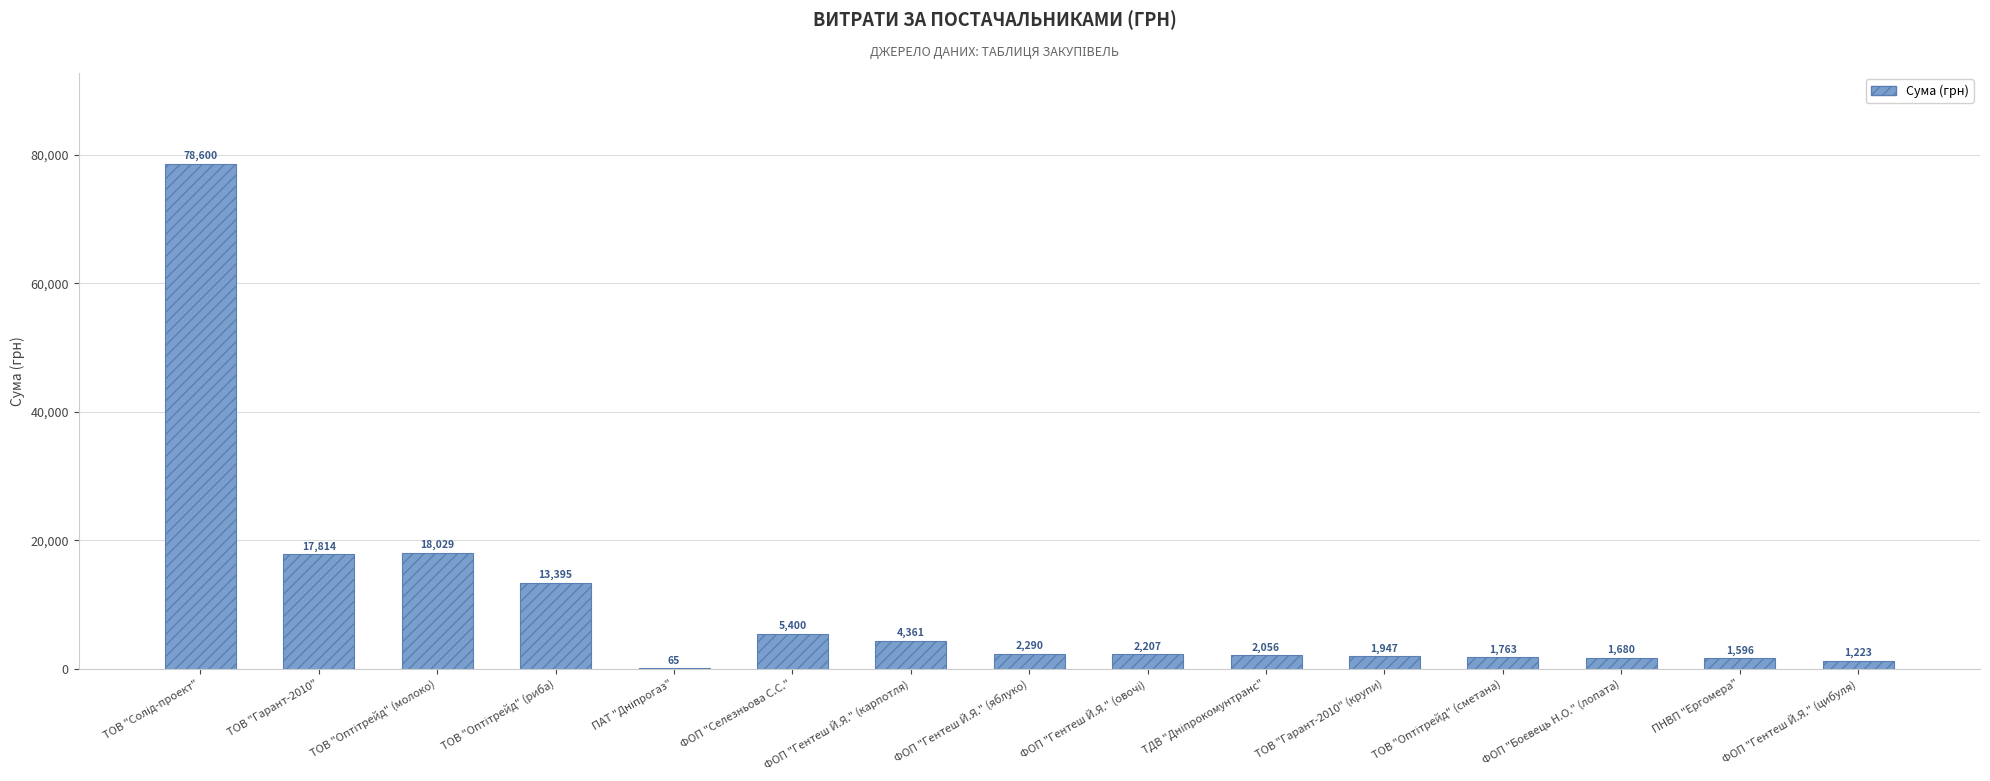

What is the maximum value shown in the chart?

78600.0